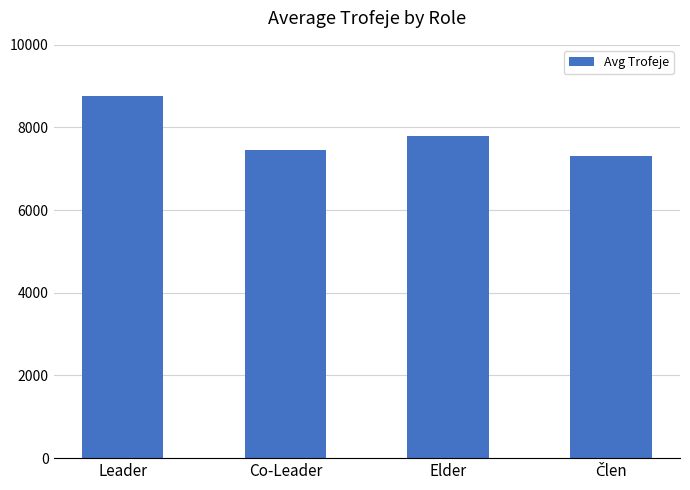

Is it true that the value at Elder is 4890.5?

False